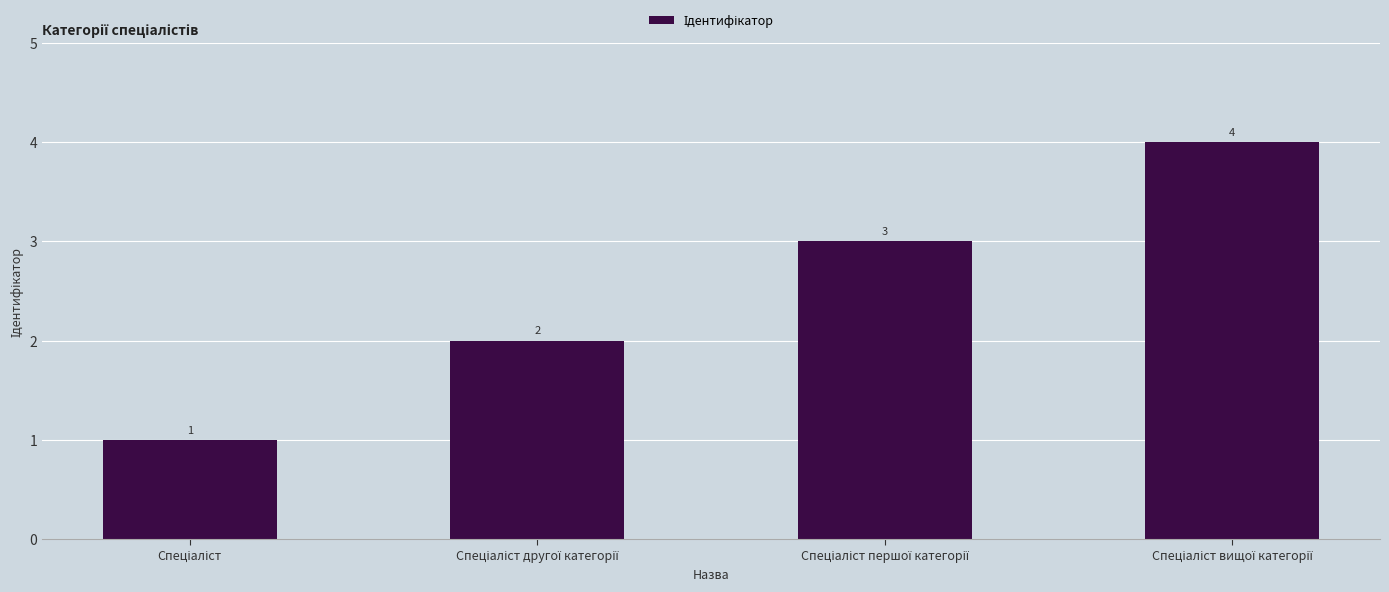

Does the chart contain any negative values?

No